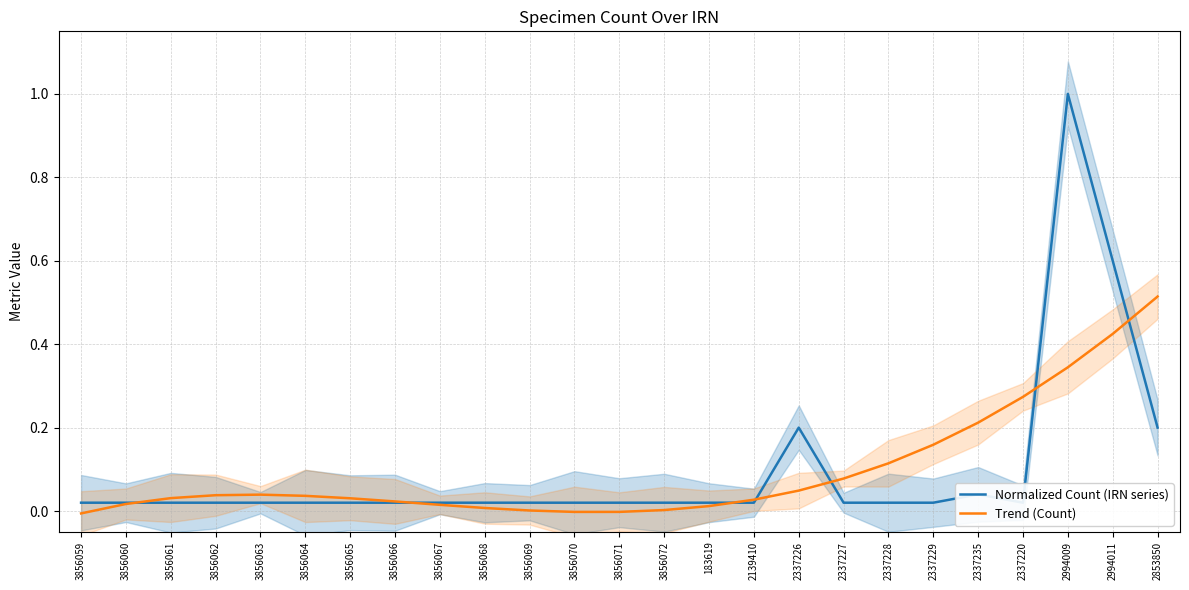

What is the difference between the maximum and minimum values in the Normalized Count (IRN series) series?

1.0